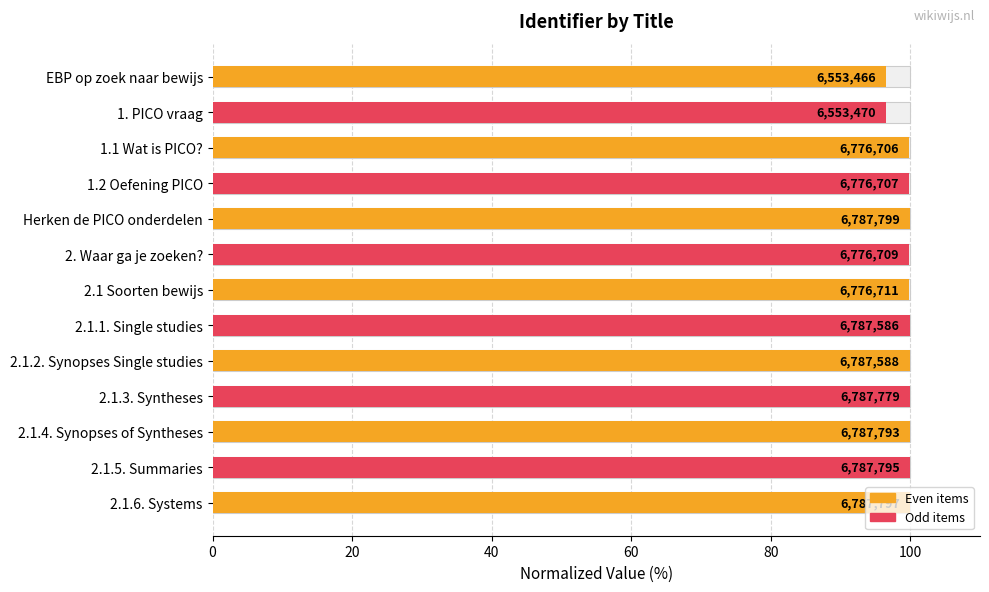

Where is the data nearest to the value 98?

20